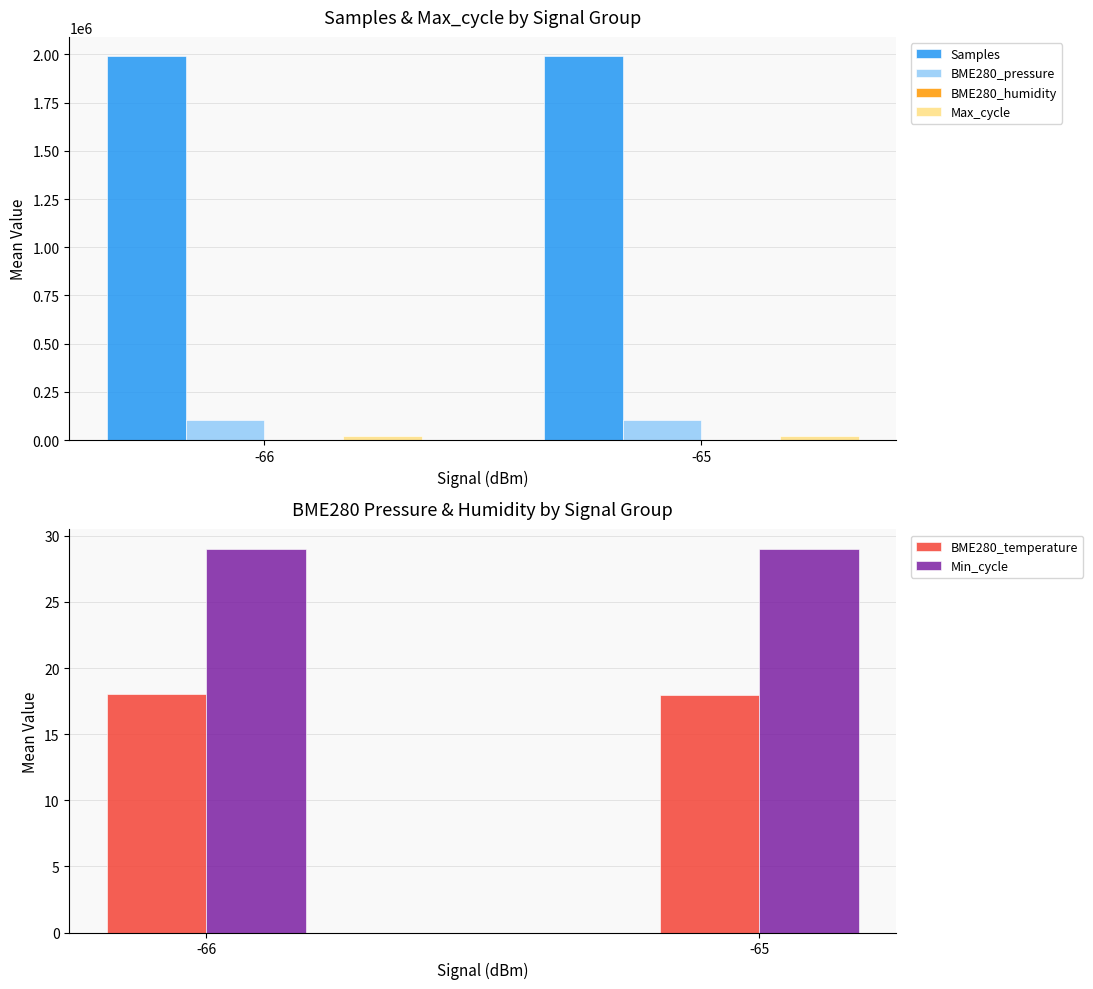

What is the difference between the Max_cycle values at -66 and -65?

15.3